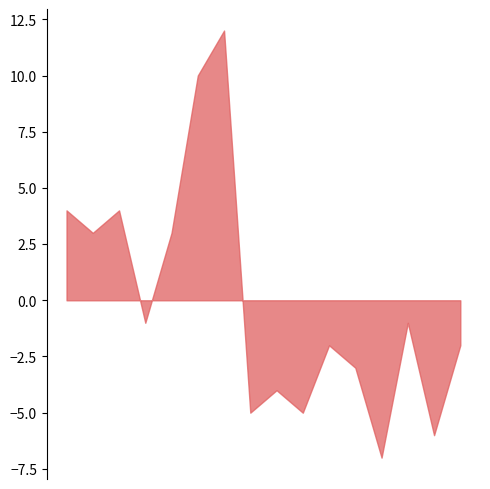

What is the difference between the maximum and minimum values?

19